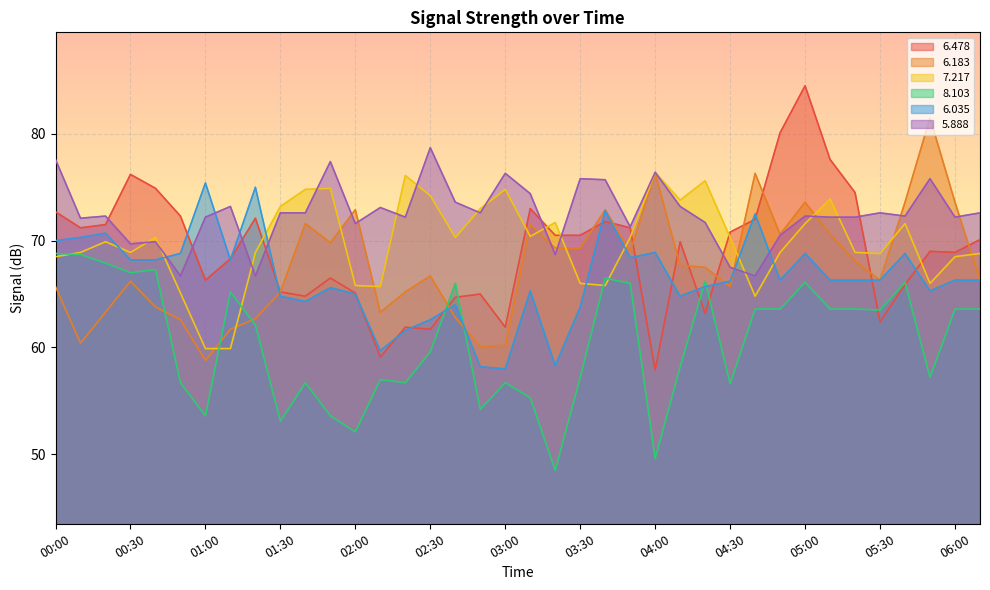

What is the value of the   5.888 point at the 10th from the left?

72.6